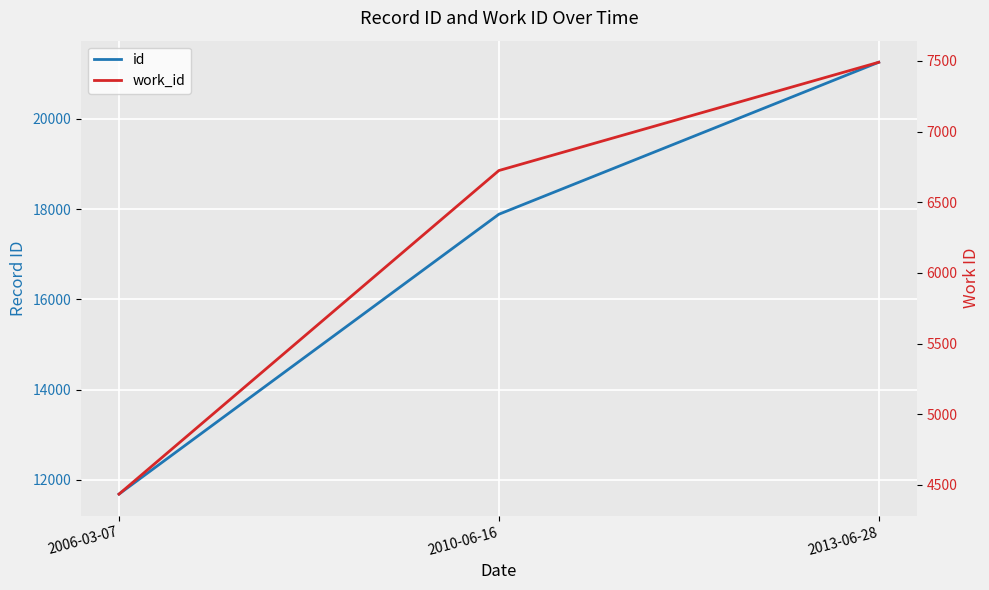

Rank the series by their average value, from highest to lowest.

id, work_id